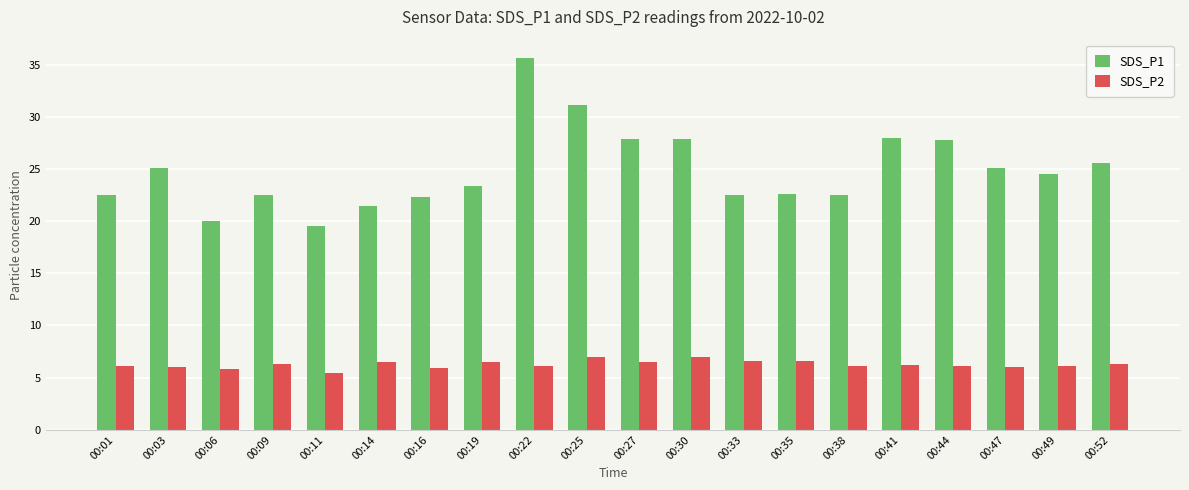

What are all the series names shown in the legend?

SDS_P1, SDS_P2